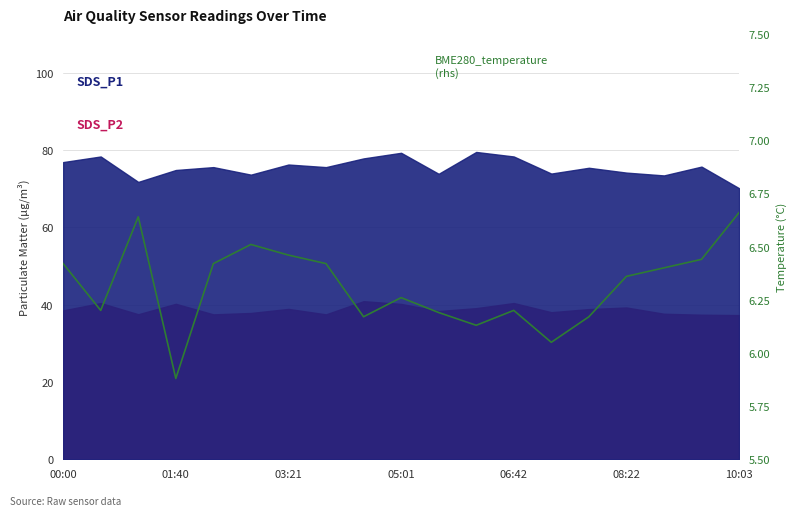

What is the difference between the maximum and minimum values?

0.8